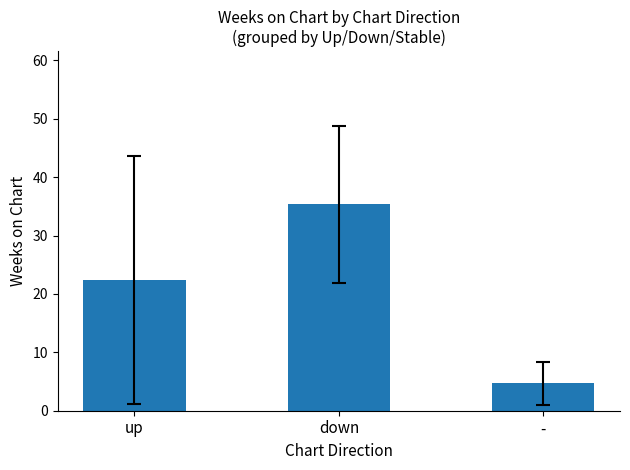

What is the difference between the values at up and down?

12.9